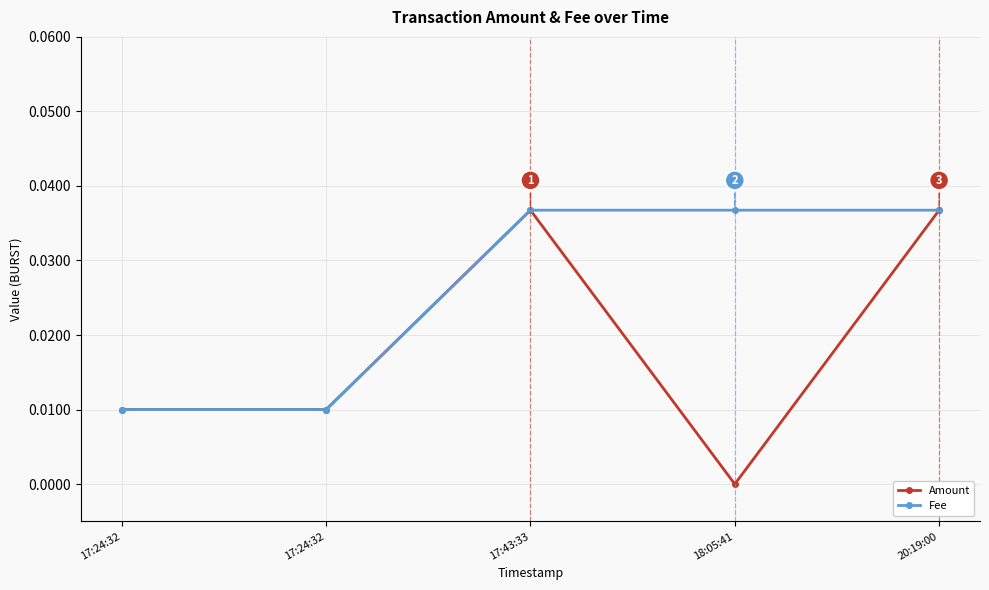

Which has a higher value, 17:24:32 or 17:43:33?

17:43:33